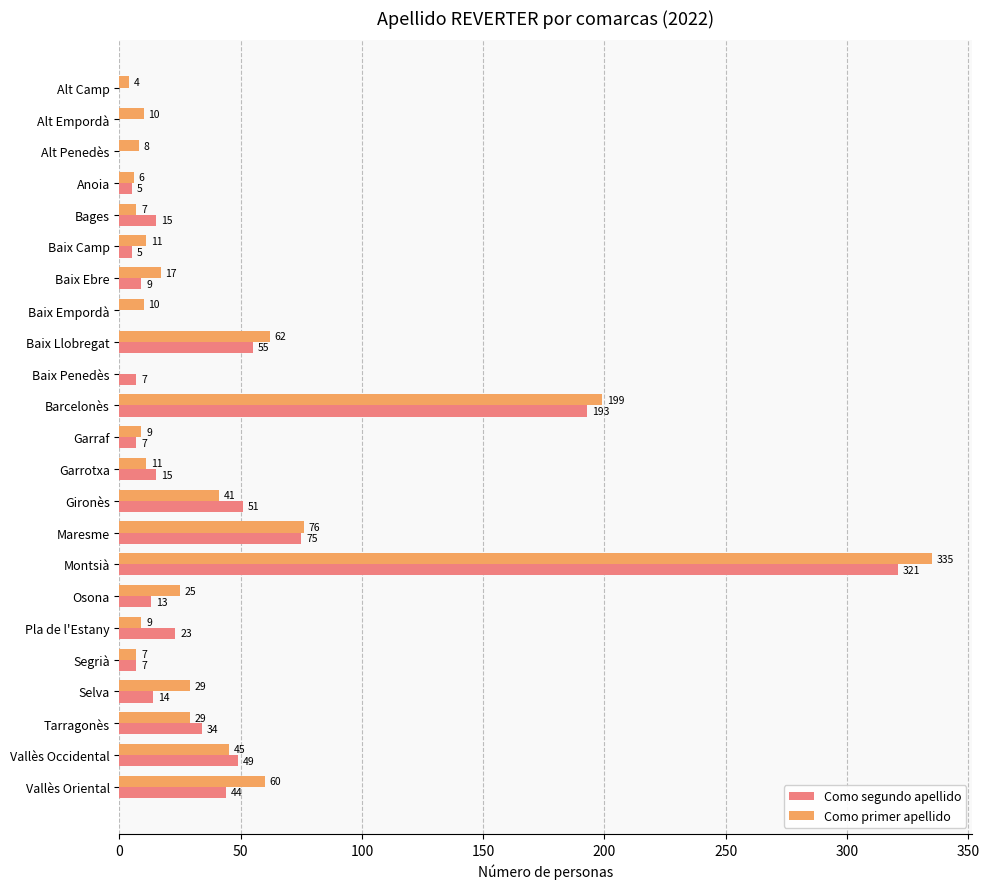

Is the value of Como segundo apellido at Baix Llobregat greater than the value of Como primer apellido at Baix Llobregat?

No